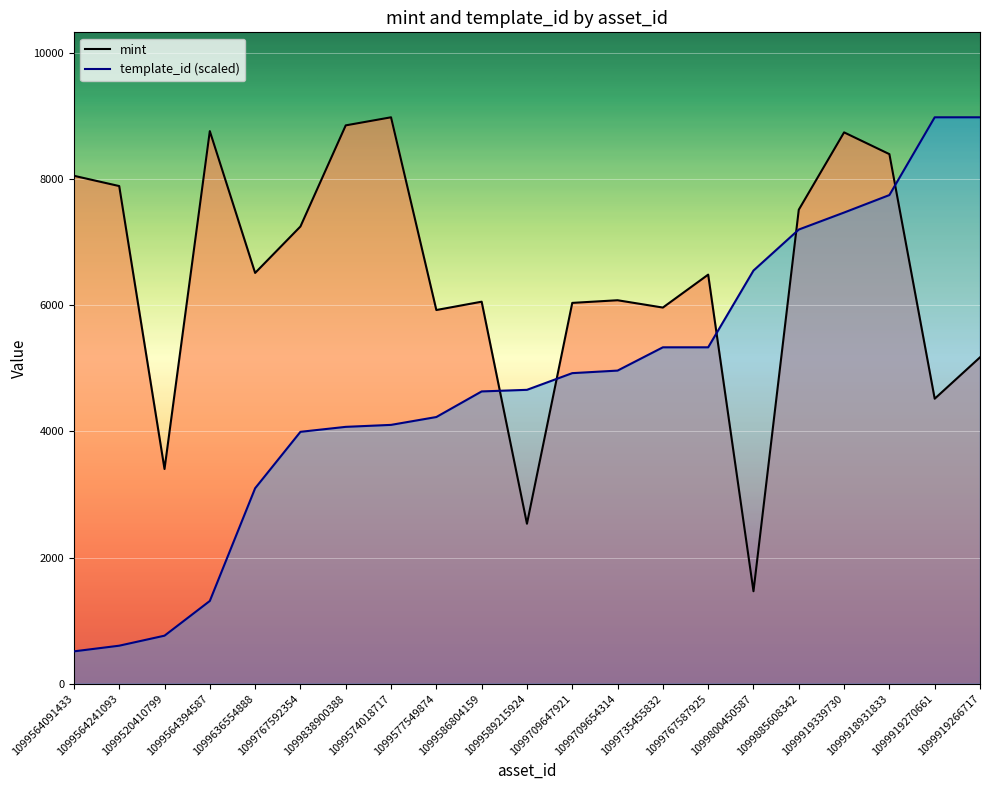

Reading left to right, transcribe all the data shown in this chart.

mint: 8052.0	7889.0	3404.0	8760.0	6512.0	7248.0	8851.0	8979.0	5924.0	6056.0	2536.0	6037.0	6079.0	5963.0	6485.0	1466.0	7514.0	8740.0	8395.0	4518.0	5174.0
template_id: 513.1	603.0	761.7	1312.2	3098.7	3993.2	4072.0	4103.3	4227.8	4633.6	4658.9	4923.4	4963.8	5332.9	5332.9	6549.5	7199.8	7469.3	7746.5	8978.9	8979.0